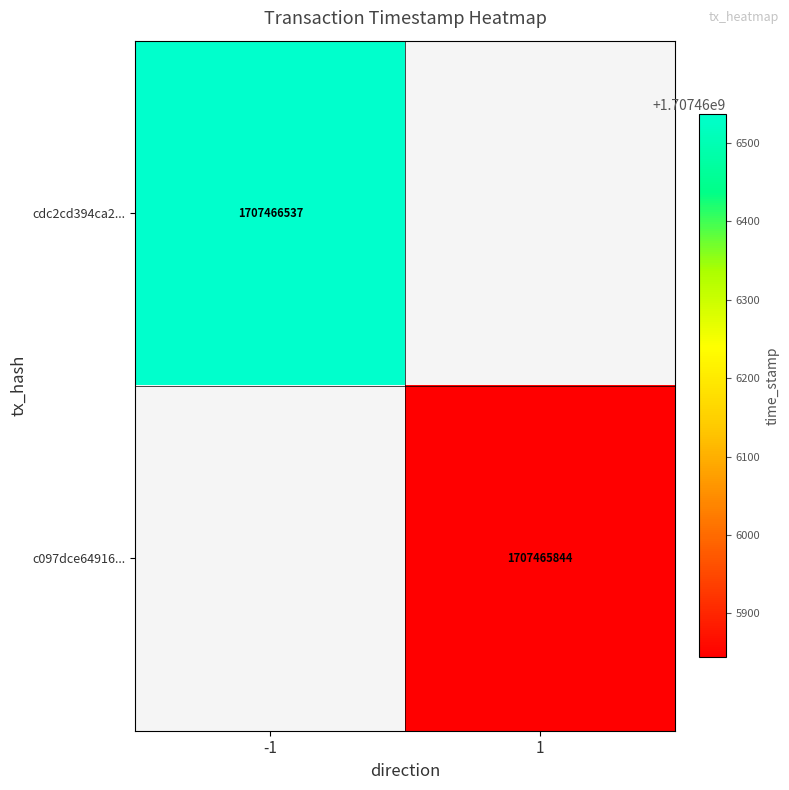

Is the value of cdc2cd394ca2930ecb3c8dc57db046176d35501 at -1 greater than the value of c097dce649162ad283e0b320bbd8e098dd89835 at -1?

No